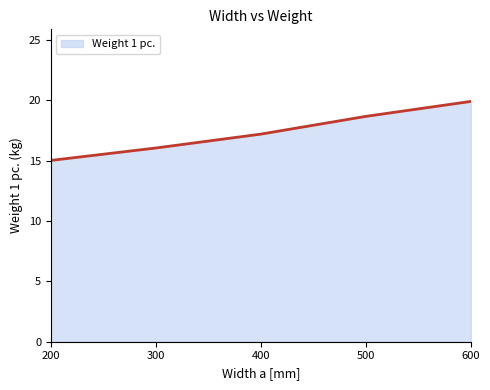

What is the change in value from 300 to 500?

+2.6